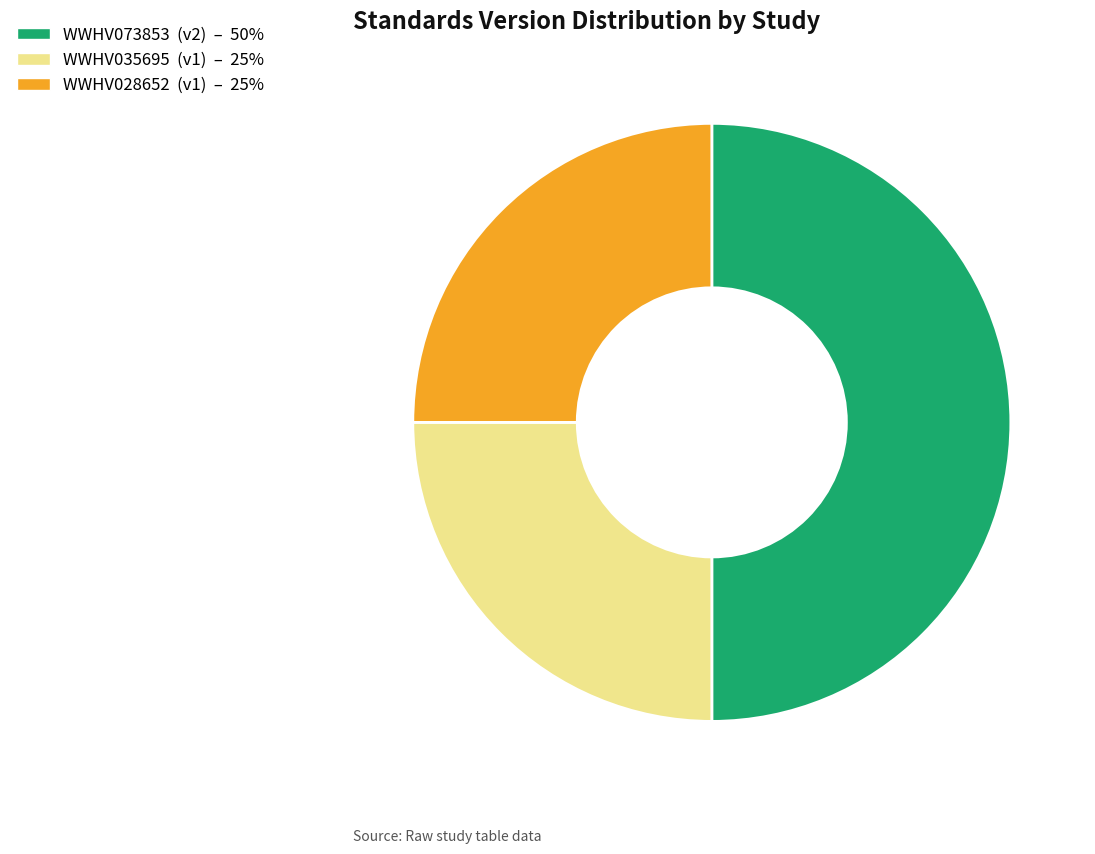

Which slice is the largest?

WWHV073853